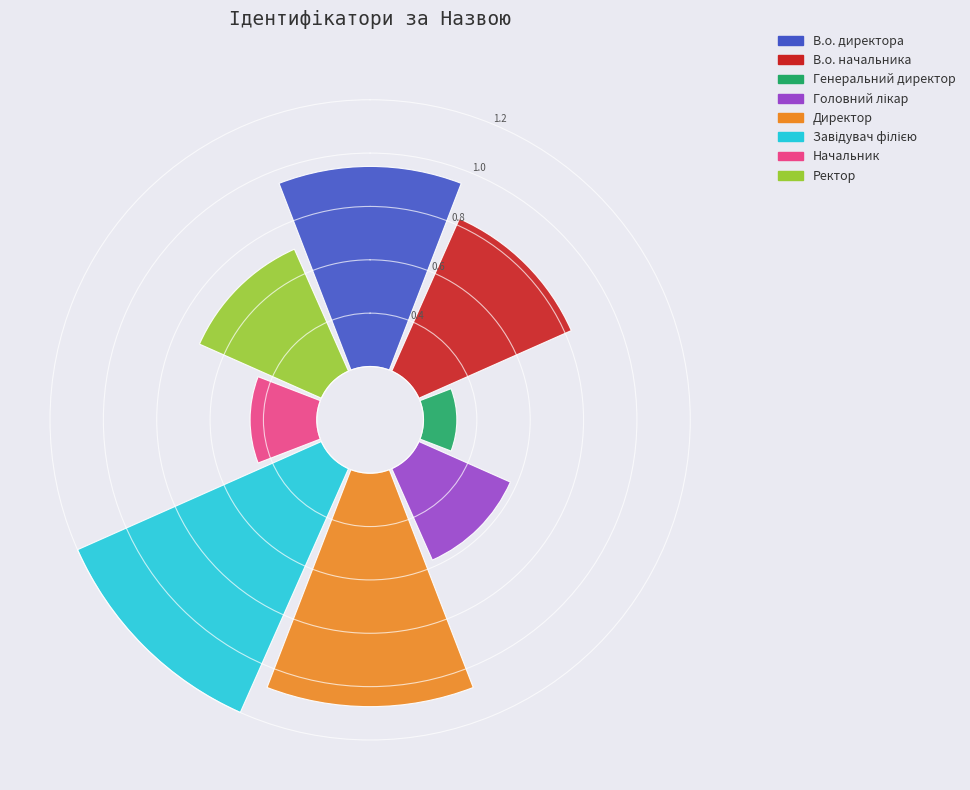

What percentage is NOT represented by Начальник?

94.4%